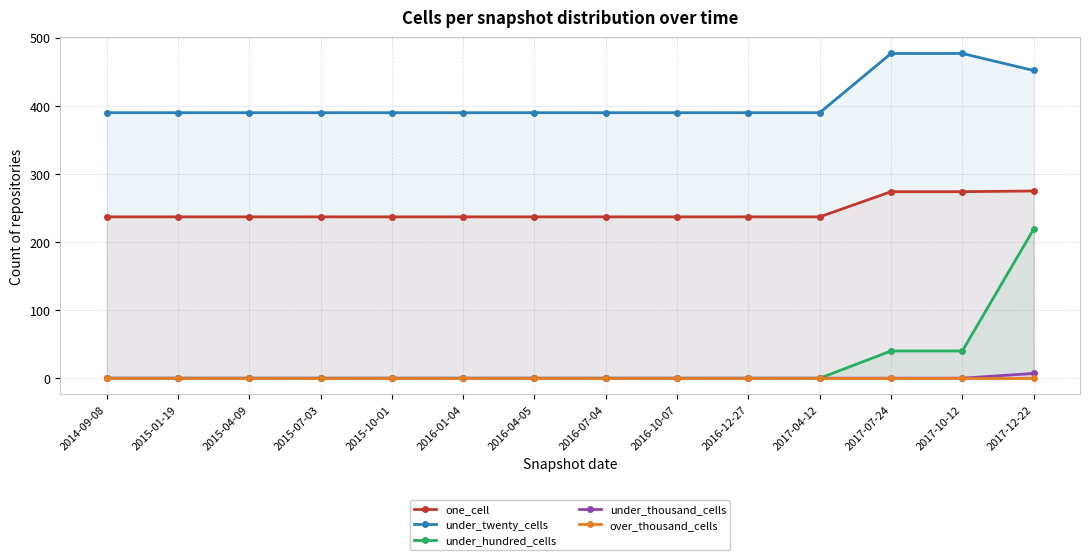

What is the total value across all series at 2017-12-22?

953